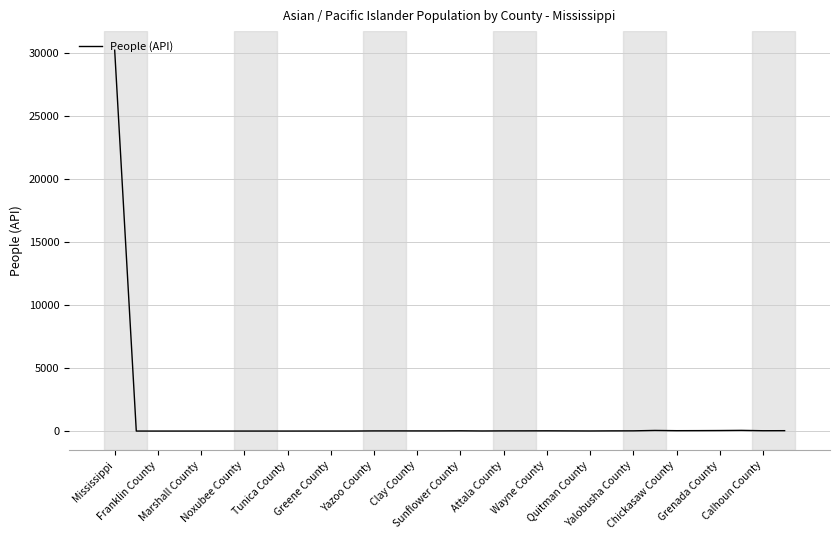

What is the maximum value shown in the chart?

30221